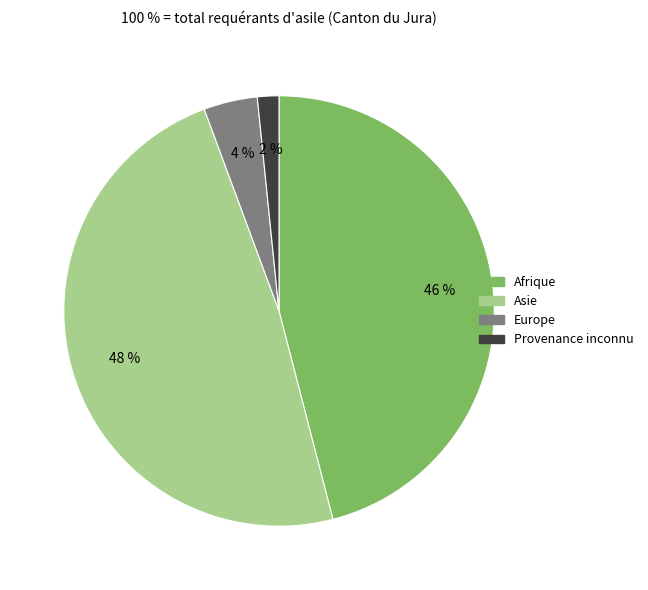

The Europe slice represents 4% of the pie. True or false?

True